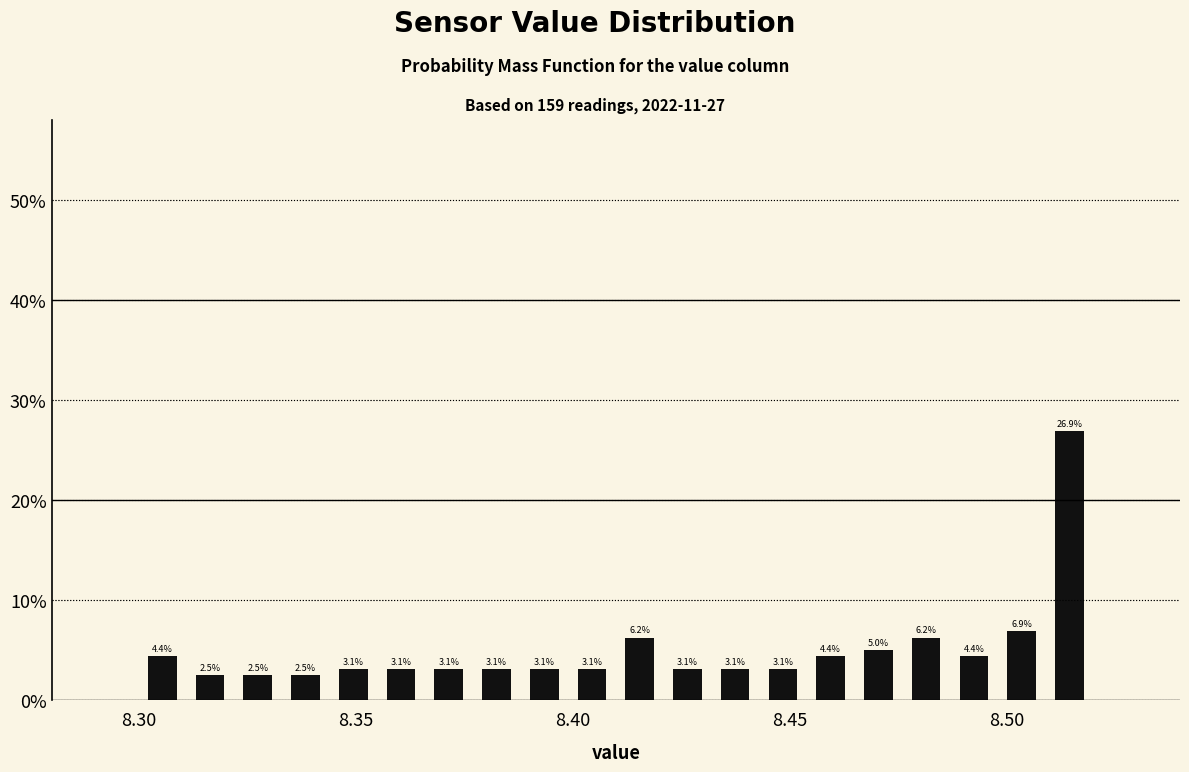

Read against the x-axis, roughly where is the centre of the tallest bar?

8.515